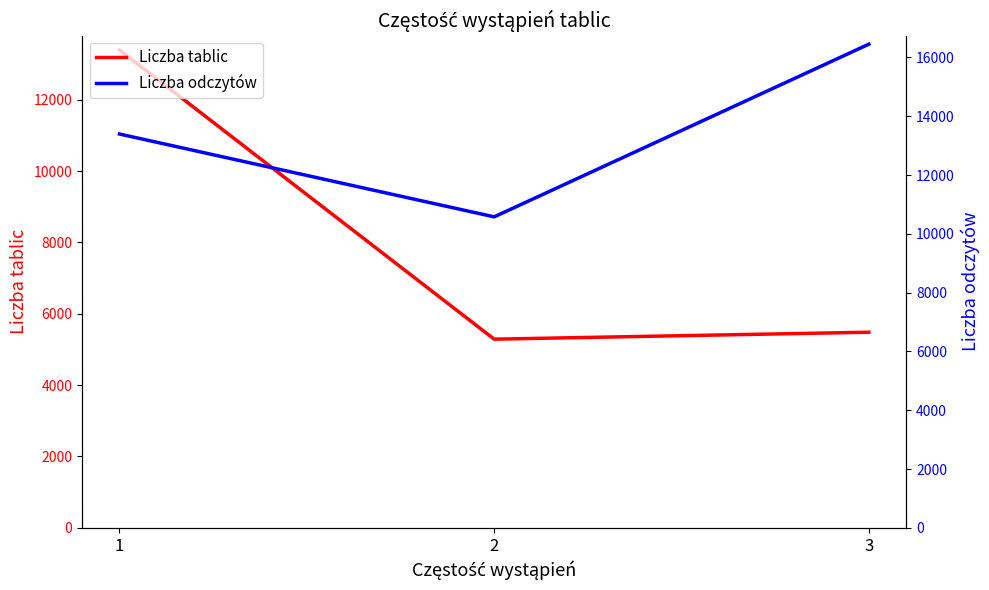

Does the chart display data point markers on the line(s)?

No